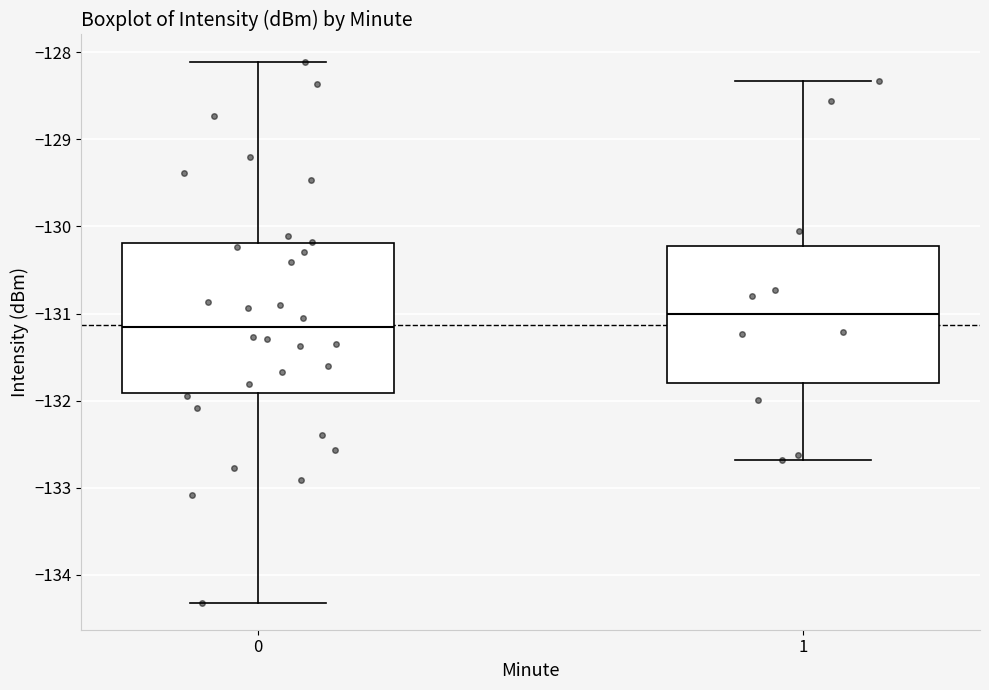

Which box's median line is the lowest?

0